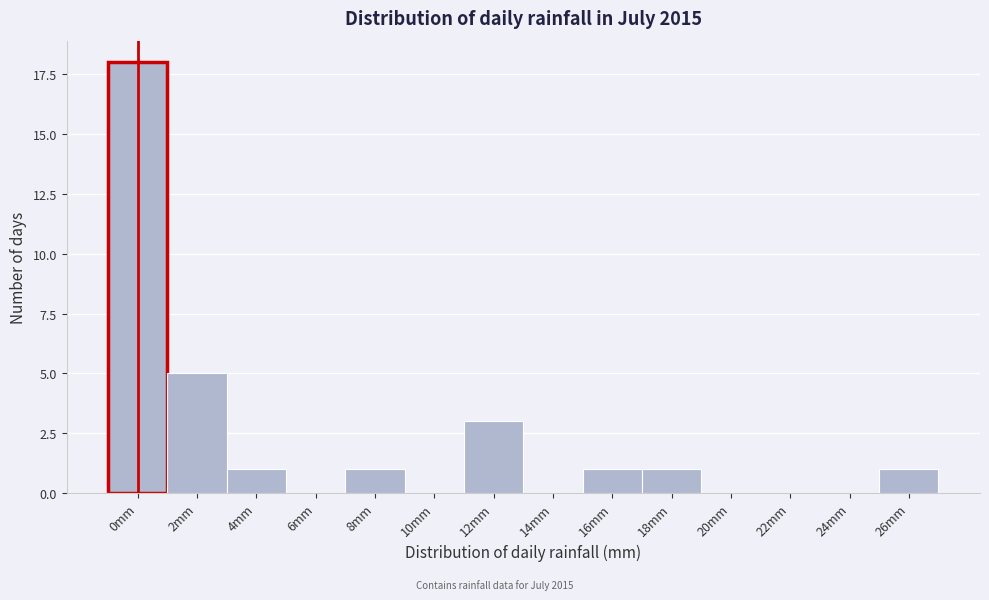

Reading left to right, extract all data points from this chart.

0mm=18	2mm=5	4mm=1	6mm=0	8mm=1	10mm=0	12mm=3	14mm=0	16mm=1	18mm=1	20mm=0	22mm=0	24mm=0	26mm=1